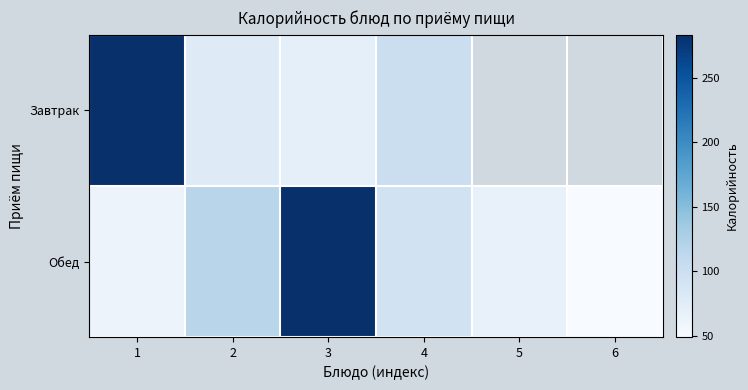

What is the minimum value for Завтрак?

70.7